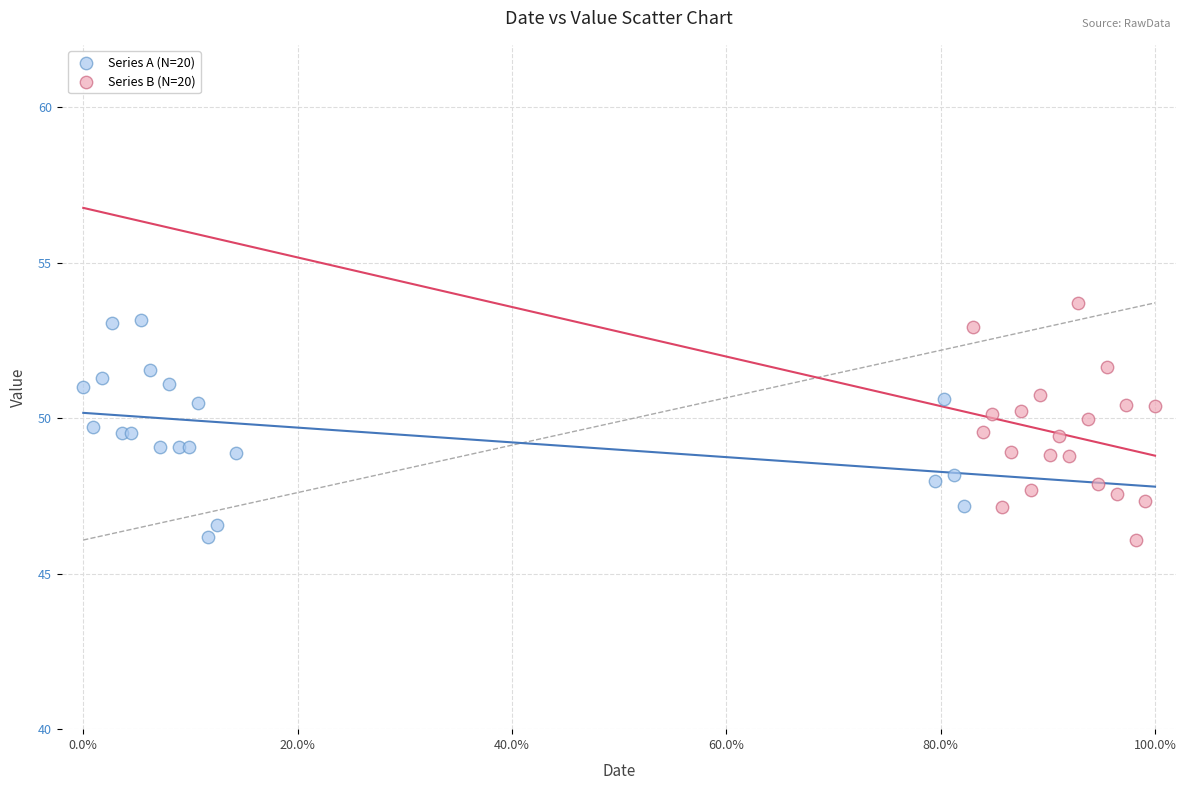

Which series contains the highest Y value?

Series B (N=20)